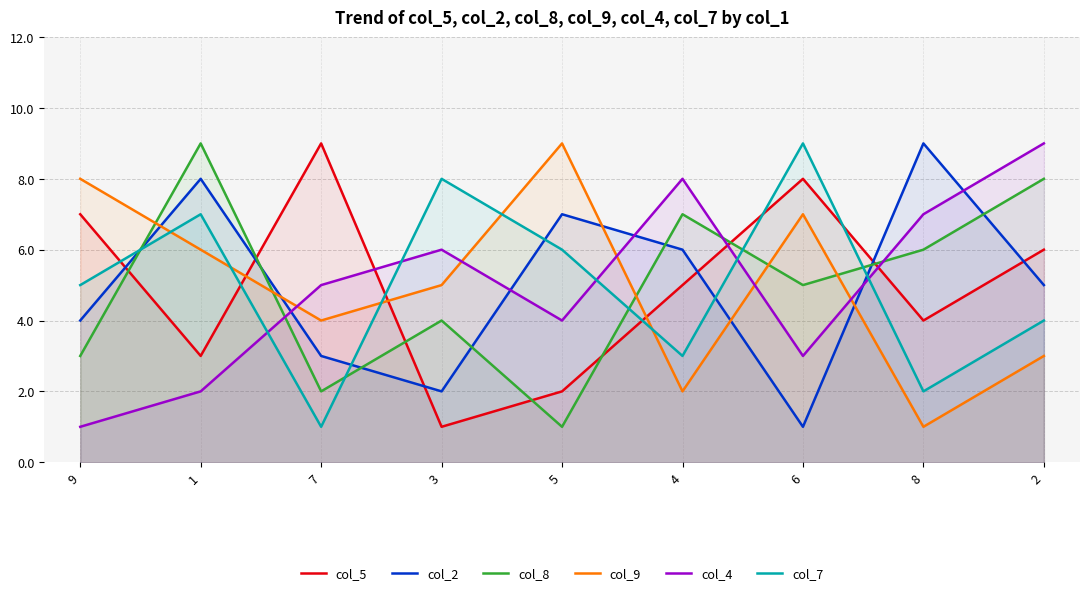

What is the average value of the col_4 series?

5